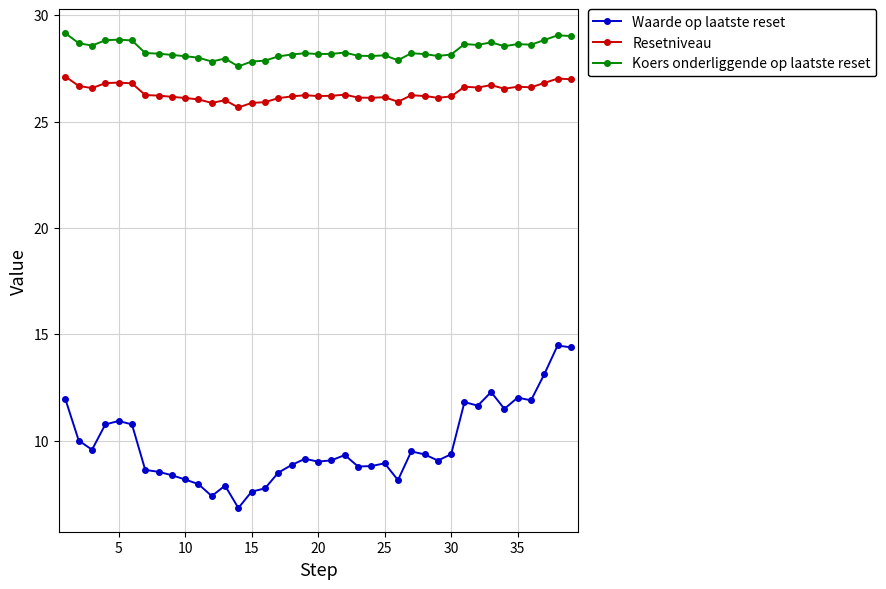

True or false: Waarde op laatste reset and Koers onderliggende op laatste reset intersect in this chart.

False